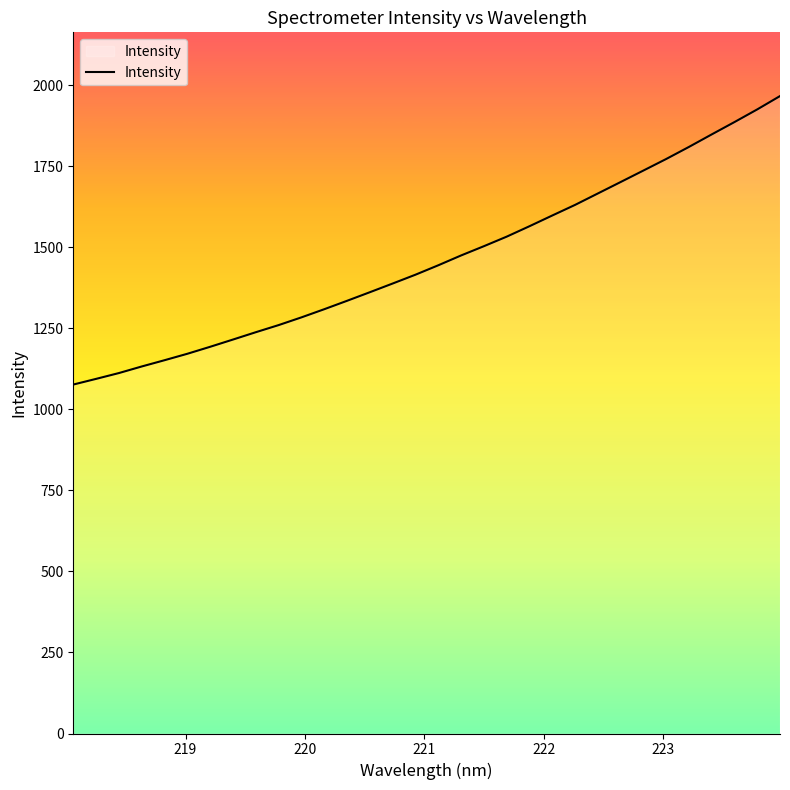

What is the greatest value displayed?

1966.3